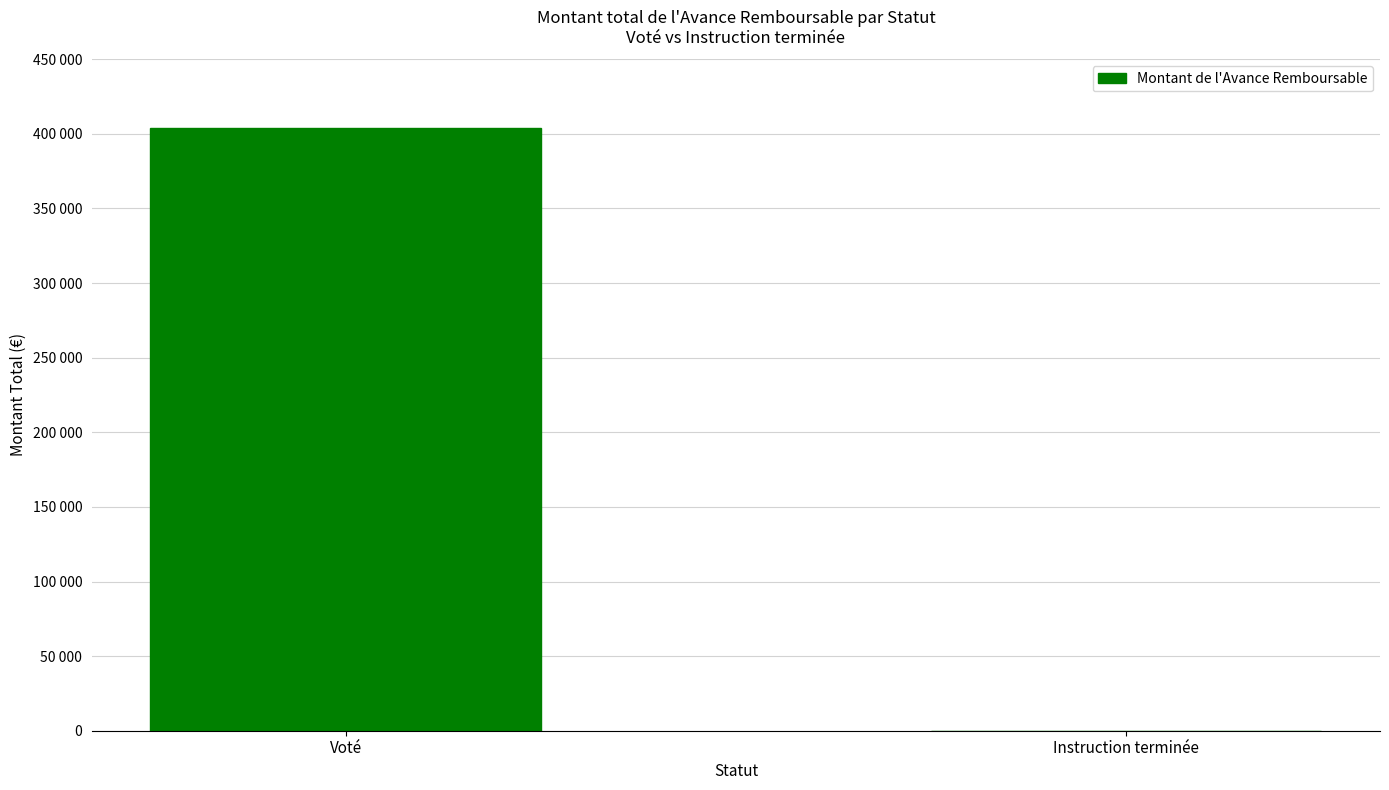

Are the bars horizontal?

No